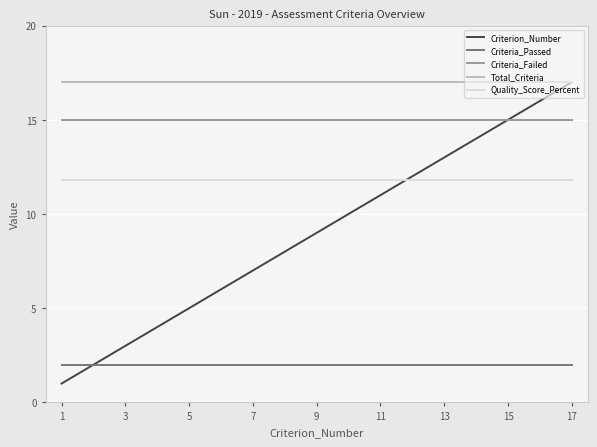

True or false: Criteria_Failed and Quality_Score_Percent intersect in this chart.

False